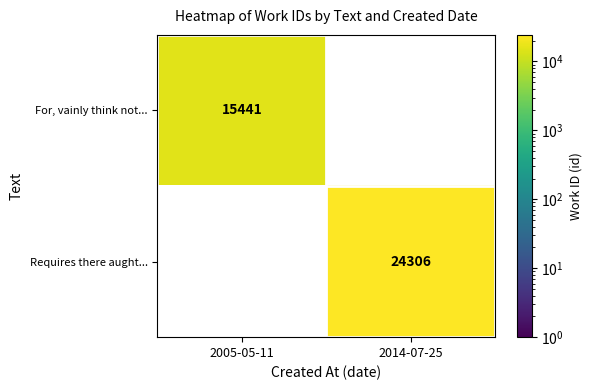

Is the value of Requires there aught... at 2014-07-25 greater than the value of For, vainly think not... at 2005-05-11?

Yes